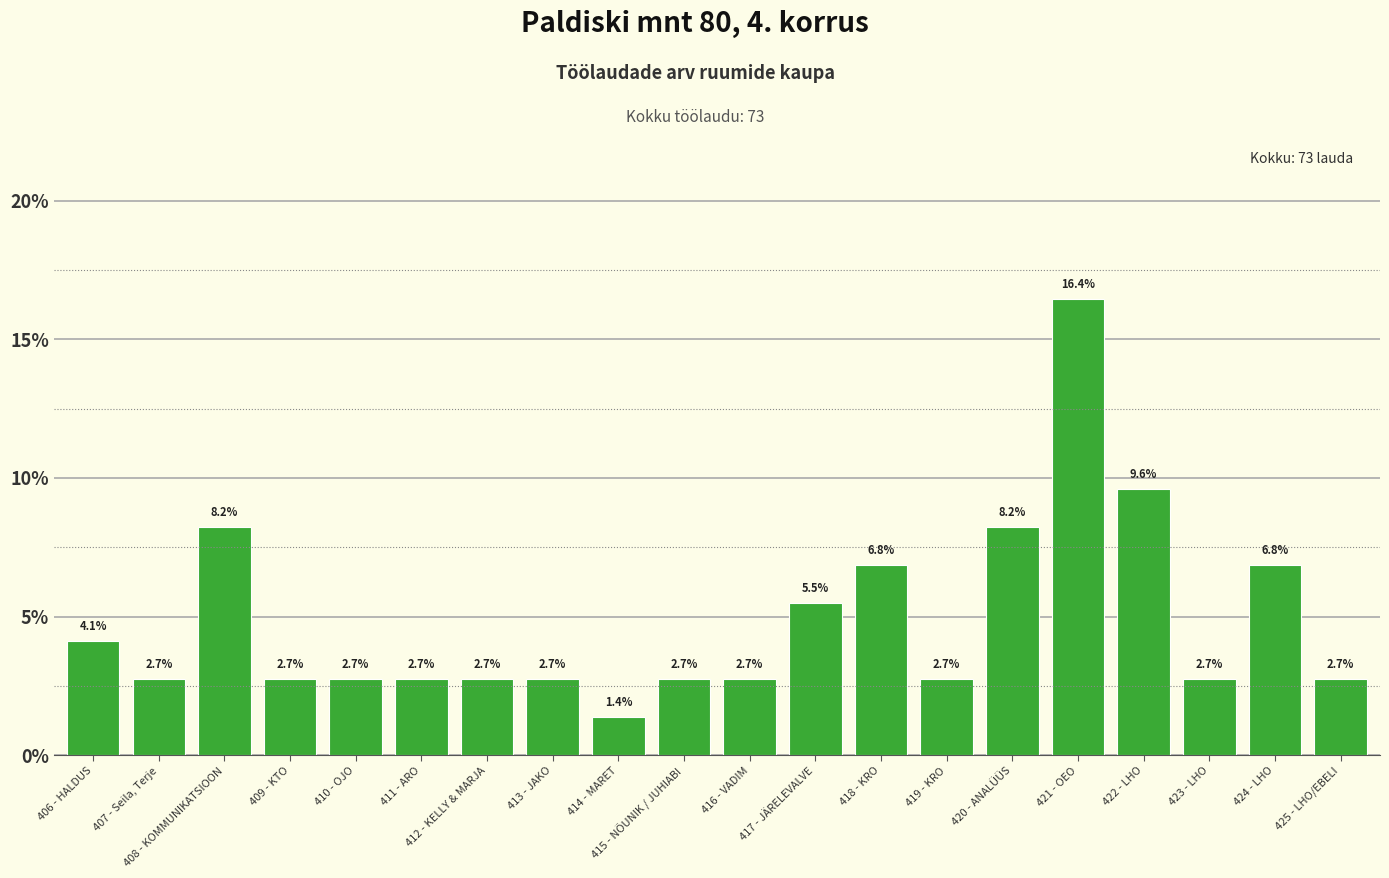

What is the sum of the values at 406 - HALDUS and 423 - LHO?

6.8